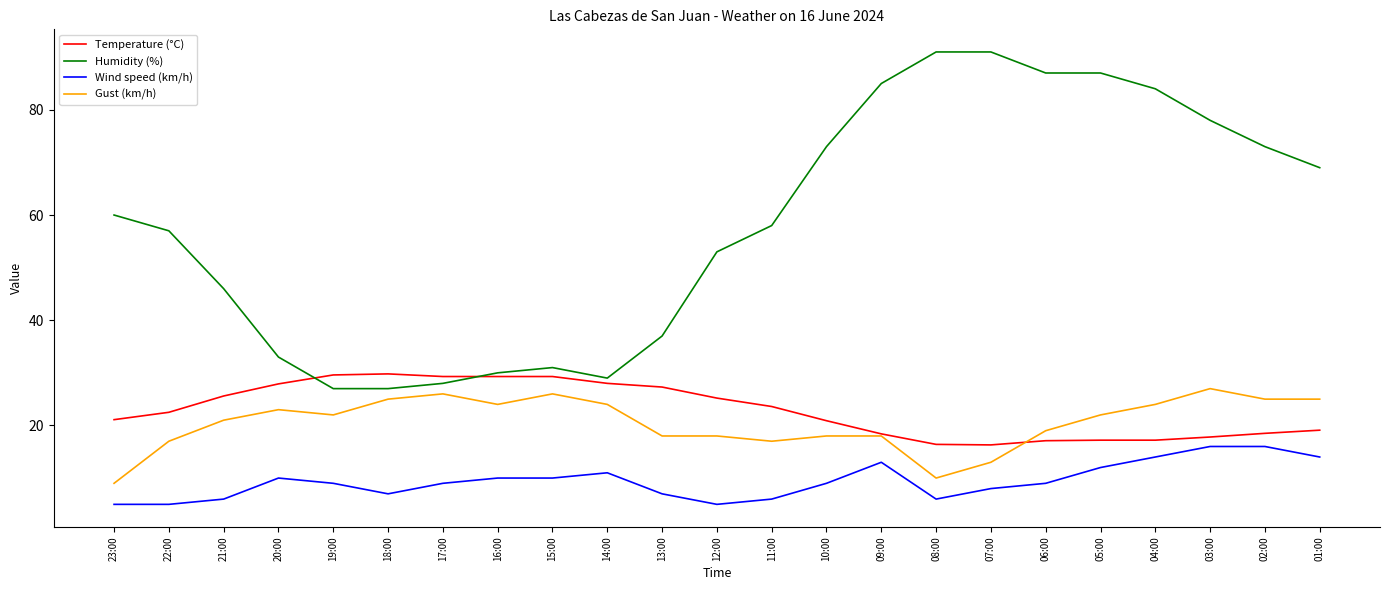

What is the lowest value of the Temperature (°C) series?

16.3